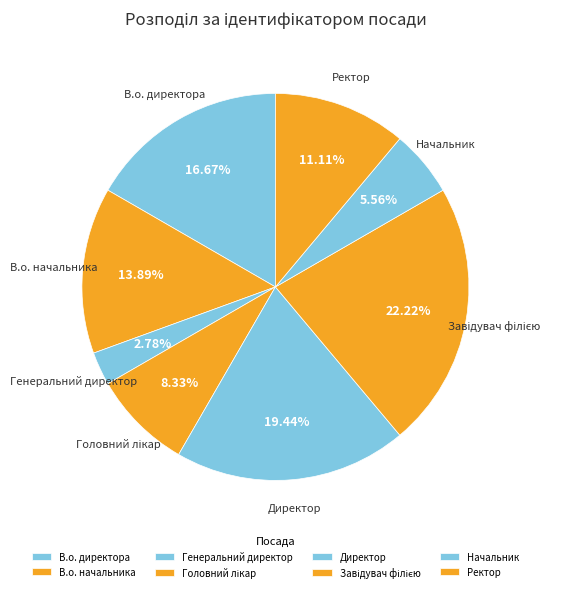

How many segments does this pie chart have?

8